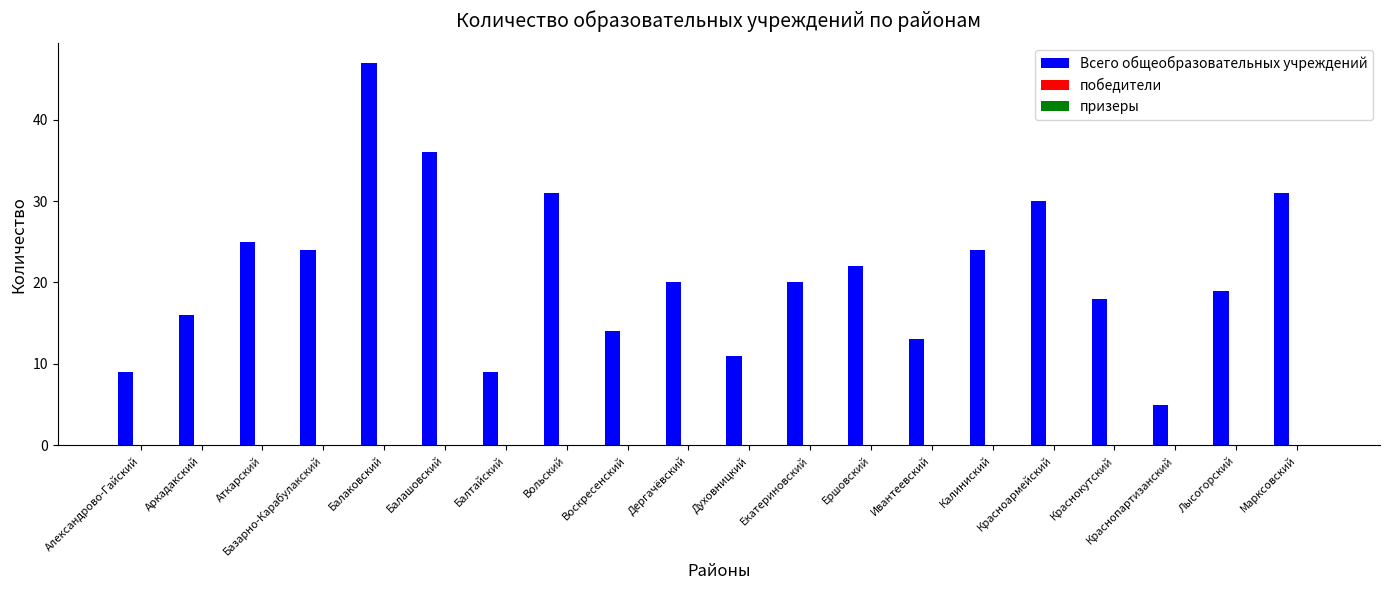

The chart shows a value of 25 at Аткарский. True or false?

True